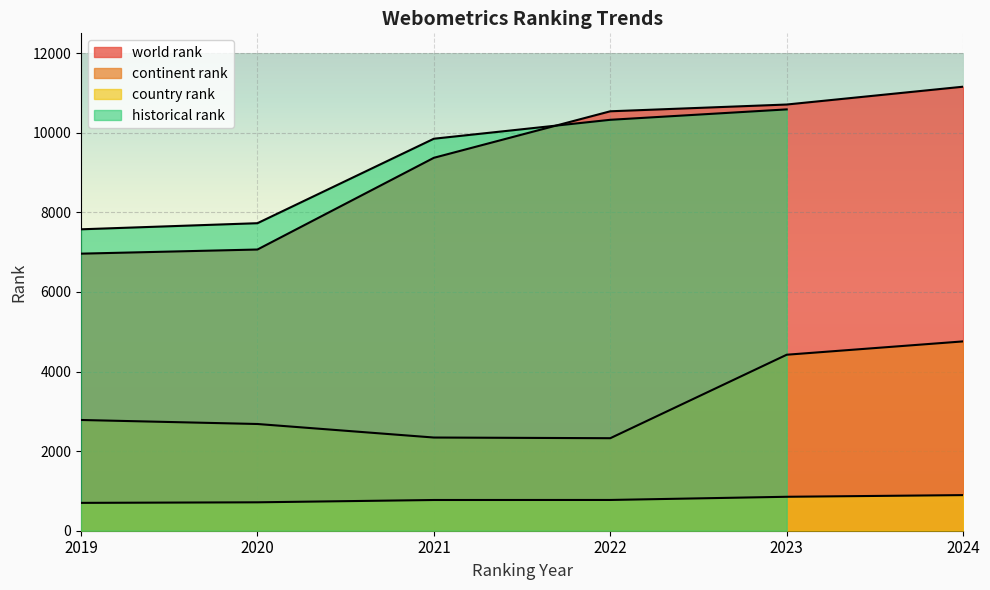

True or false: country rank and world rank cross at least once.

False